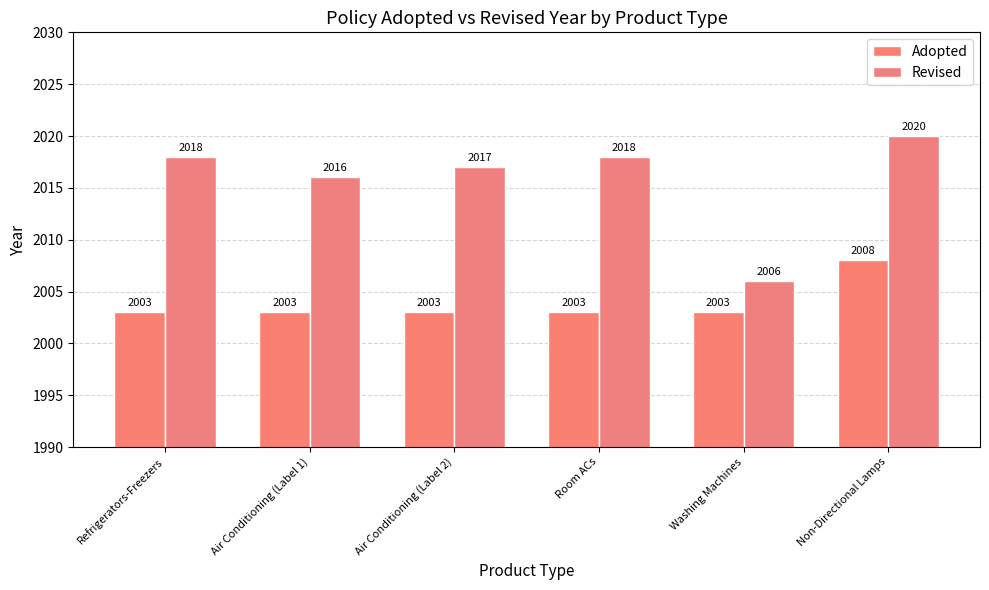

What is the label of the 5th bar from the left?

Washing Machines